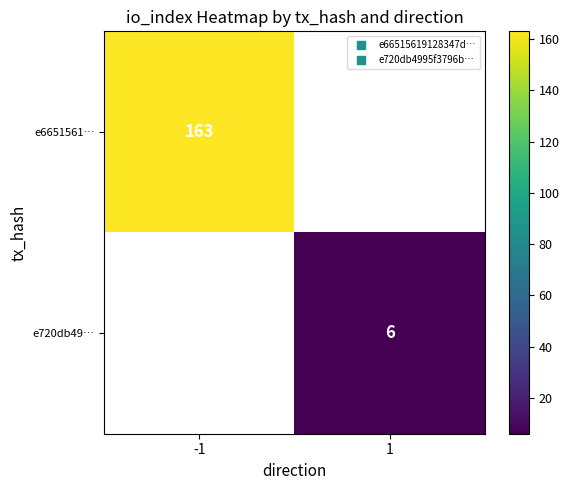

Which series has the widest spread of values?

e6651561…